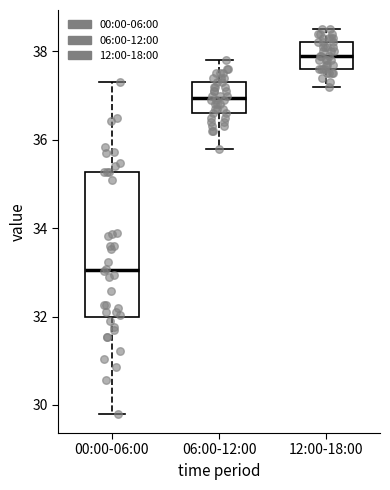

Which box is the tallest, from its lower edge to its upper edge?

00:00-06:00